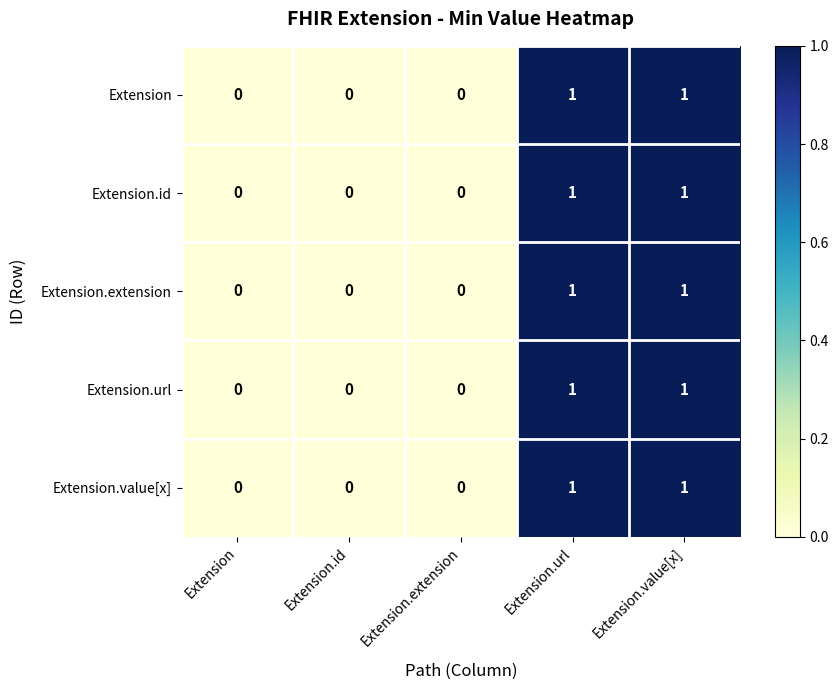

How many data points does each series have?

5